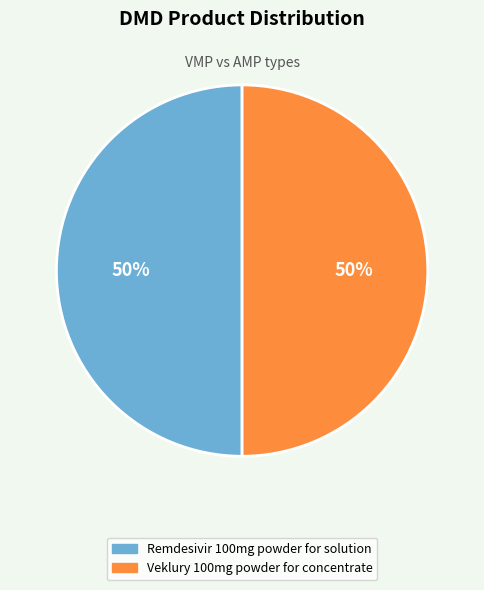

To the nearest percent, what is the average slice percentage?

50%